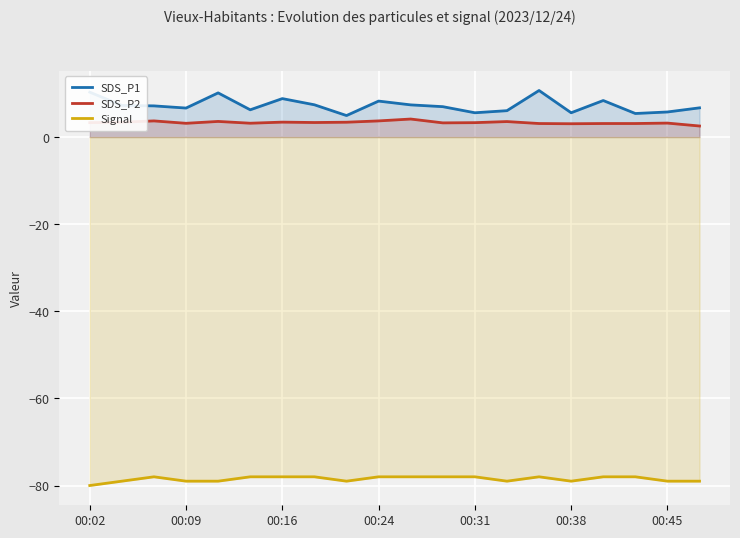

How many lines are shown in the chart?

3